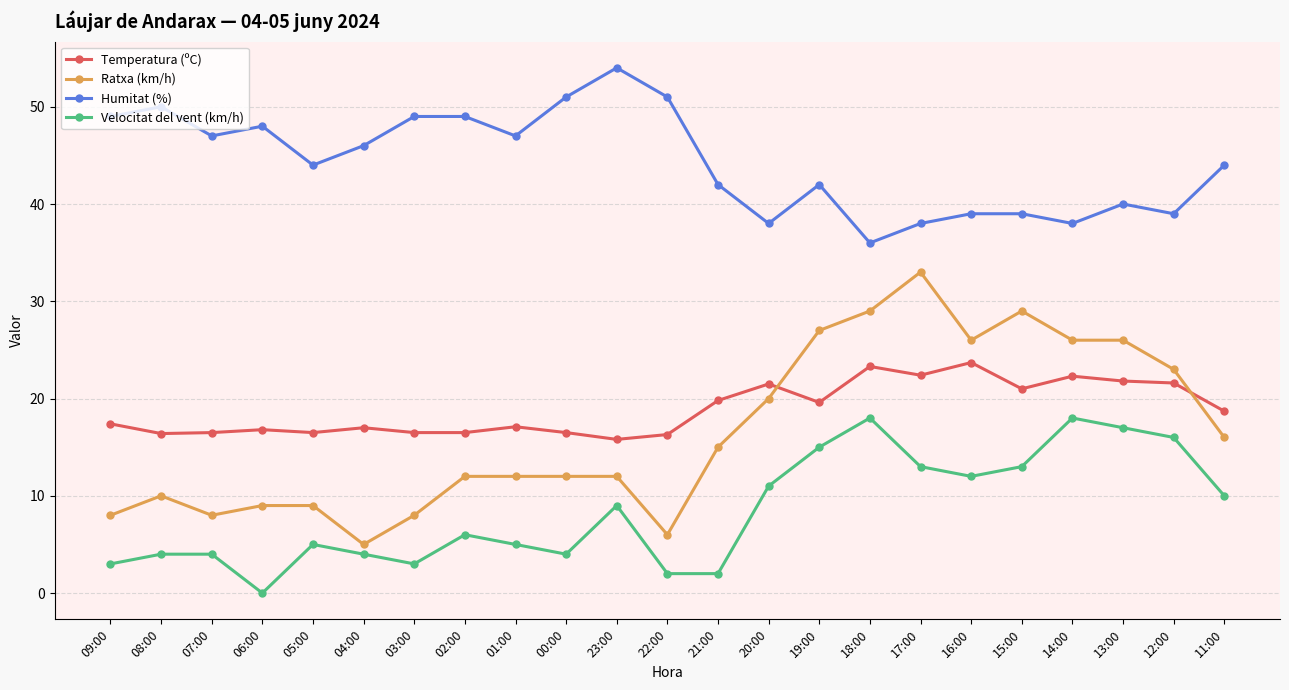

Which series changed the most between 23:00 and 14:00?

Humitat (%)